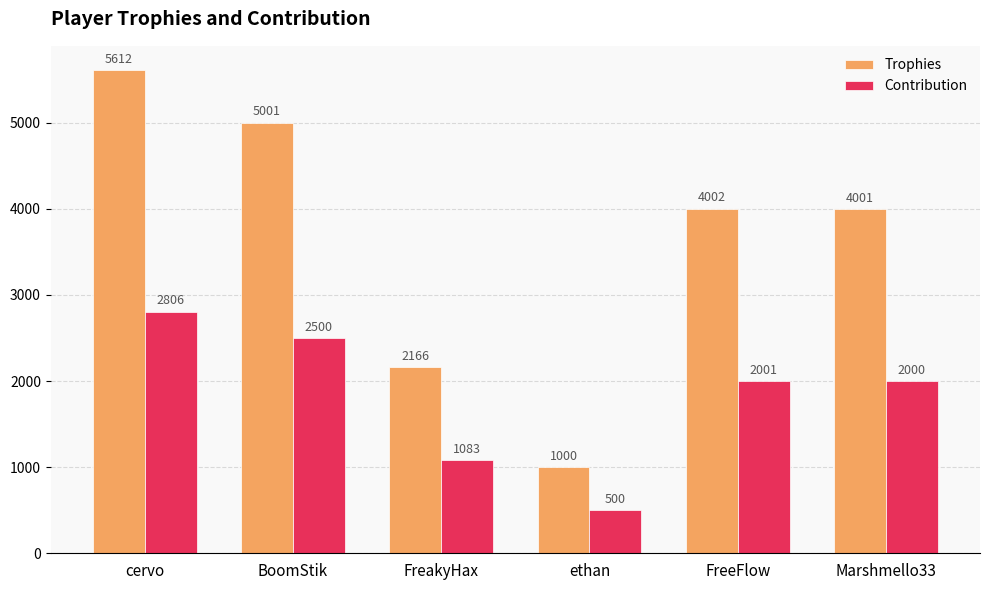

How many data points in Trophies are less than 4002?

3